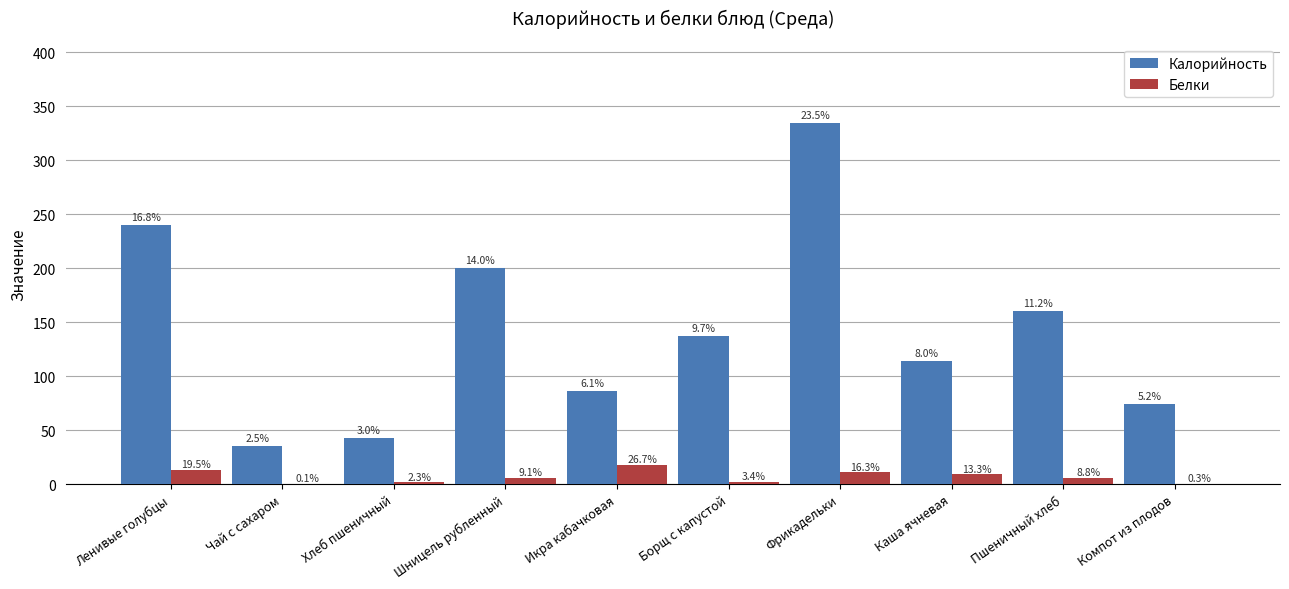

How many groups of bars are there?

10